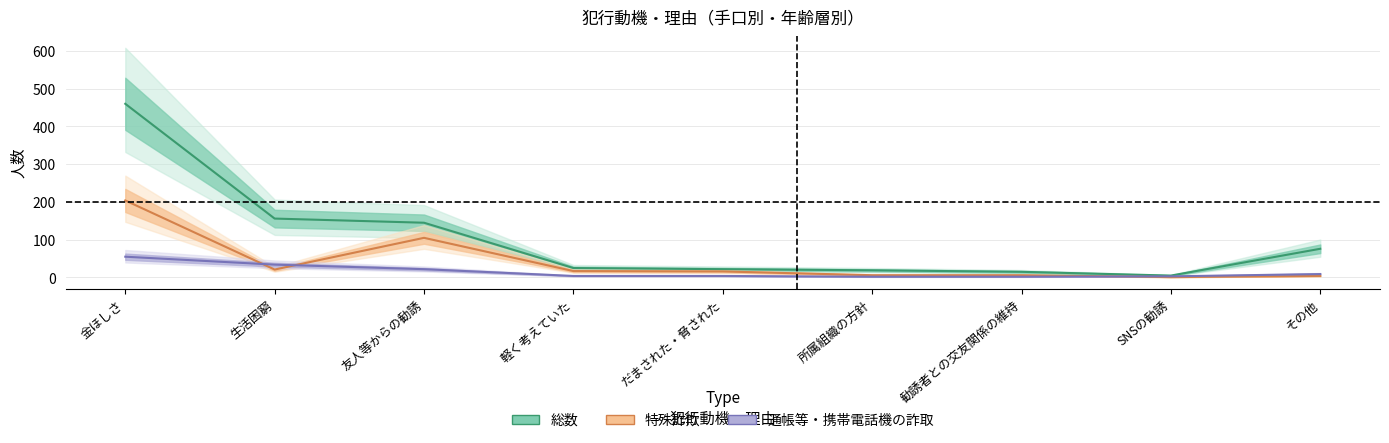

How many data points in 特殊詐欺 are less than 16?

4